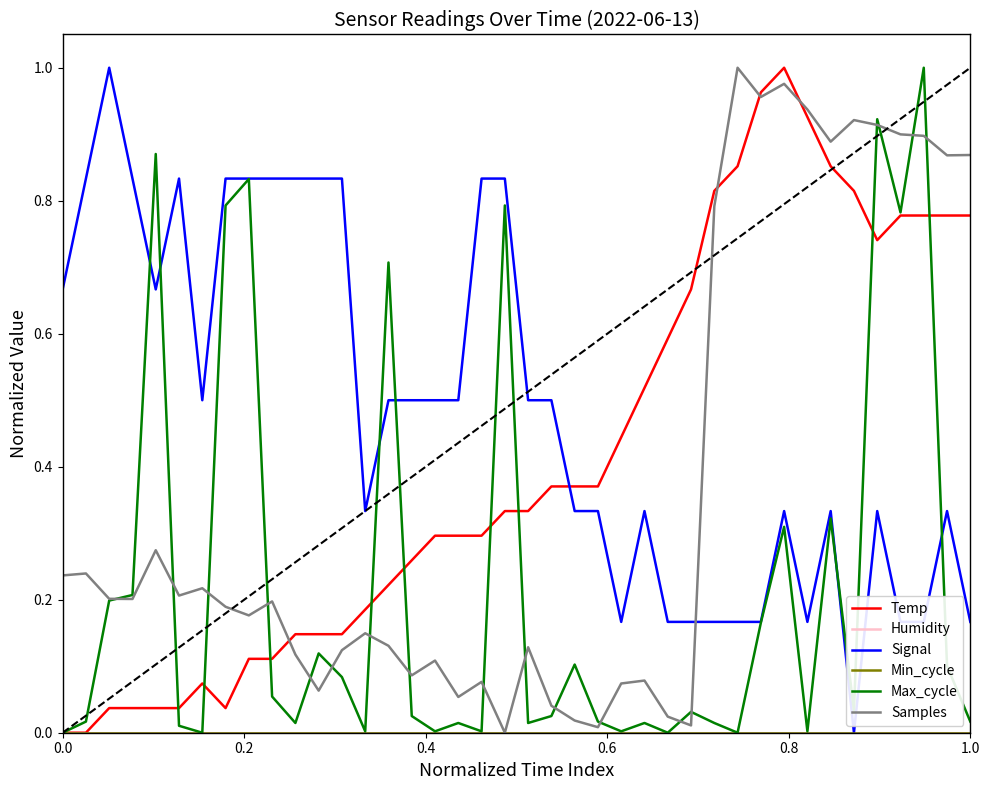

Which series has the largest total across all categories?

Signal